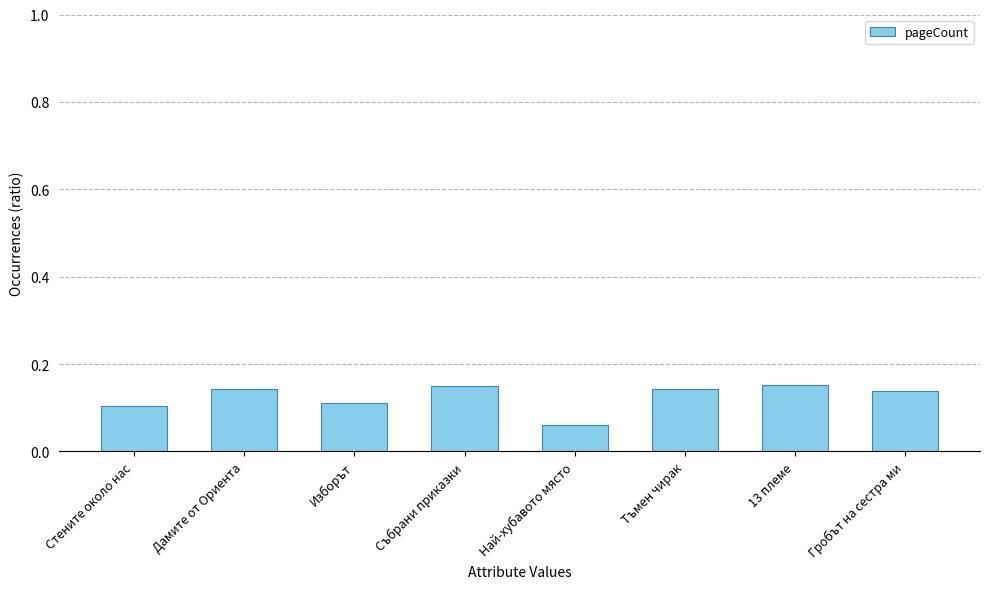

Which label corresponds to the smallest value in the chart?

Най-хубавото място